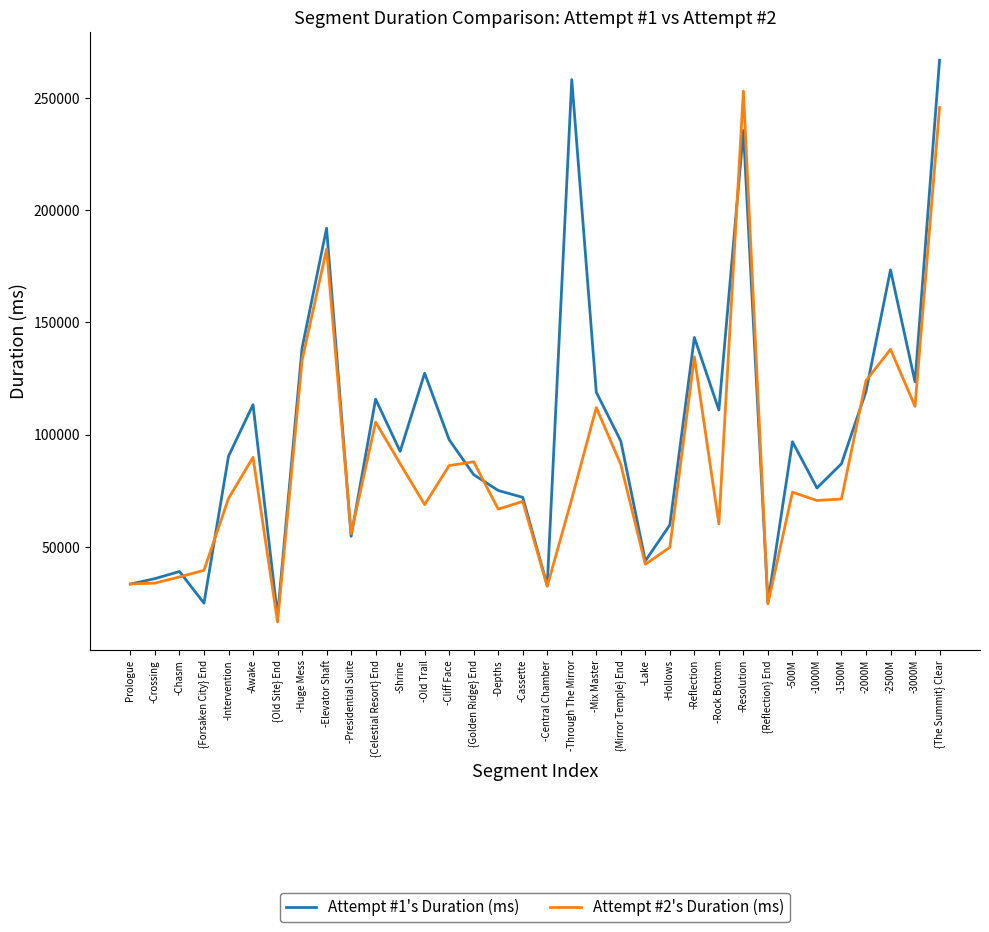

What are all the series names shown in the legend?

Attempt #1's Duration (ms), Attempt #2's Duration (ms)